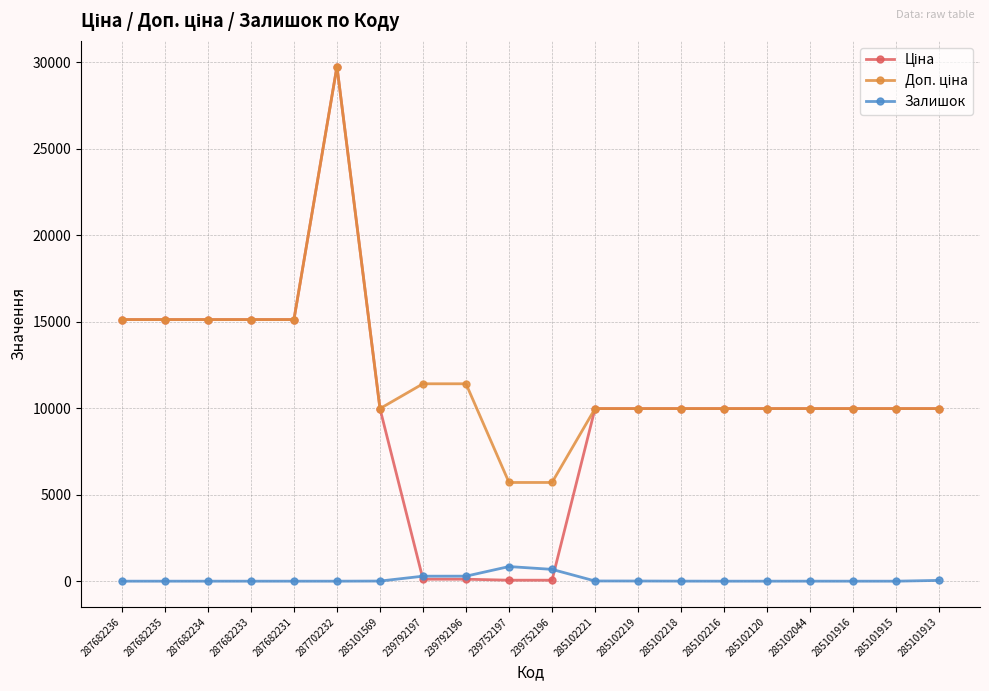

True or false: Залишок has a value of 0.0 at 285101915.

True